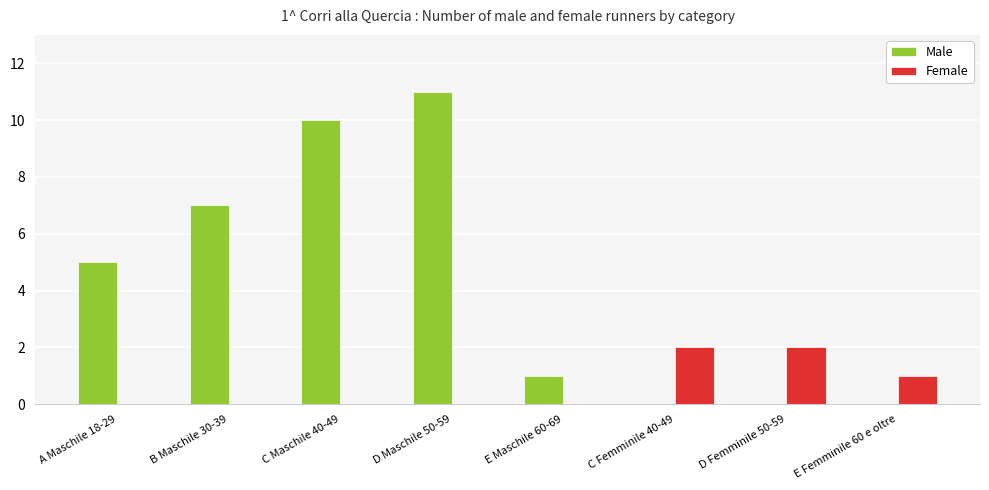

Which series has the largest total across all categories?

Male